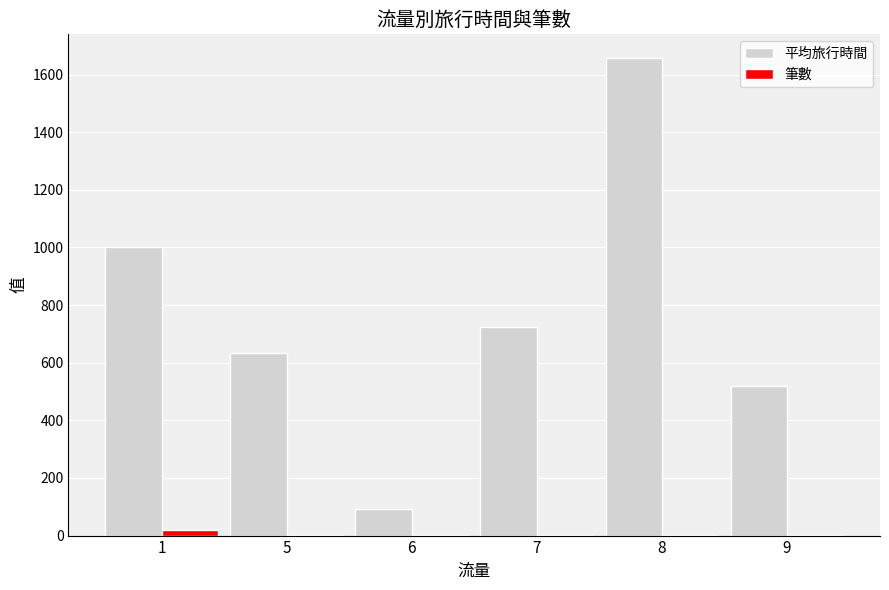

What is the sum of all 平均旅行時間 values?

4627